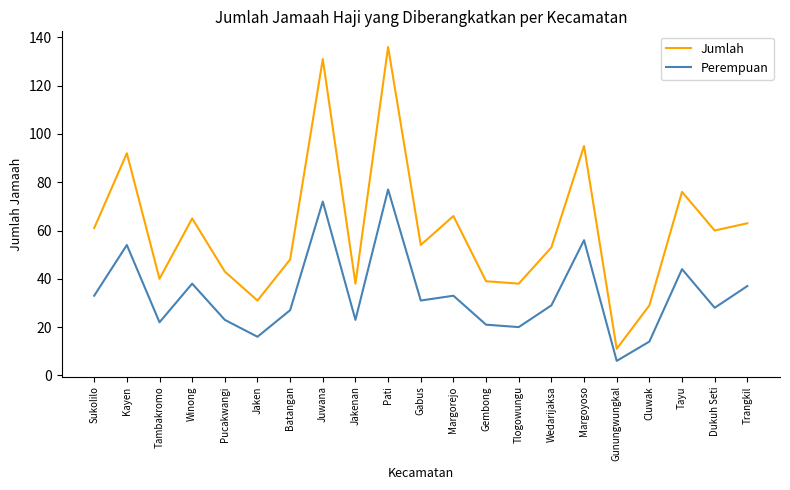

Count the number of categories in the chart.

21